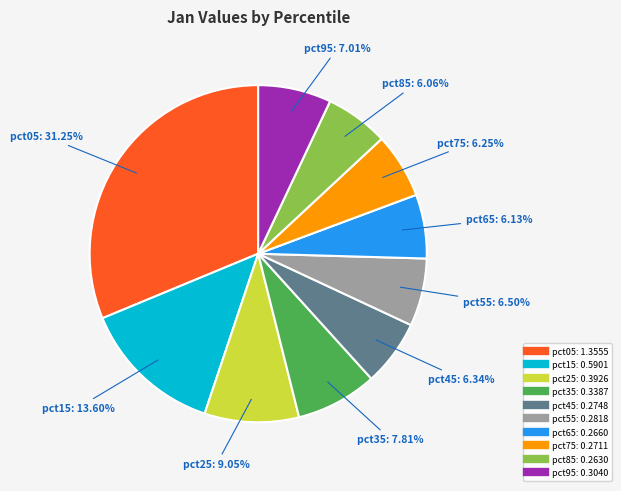

The pct95 slice represents 7% of the pie. True or false?

True